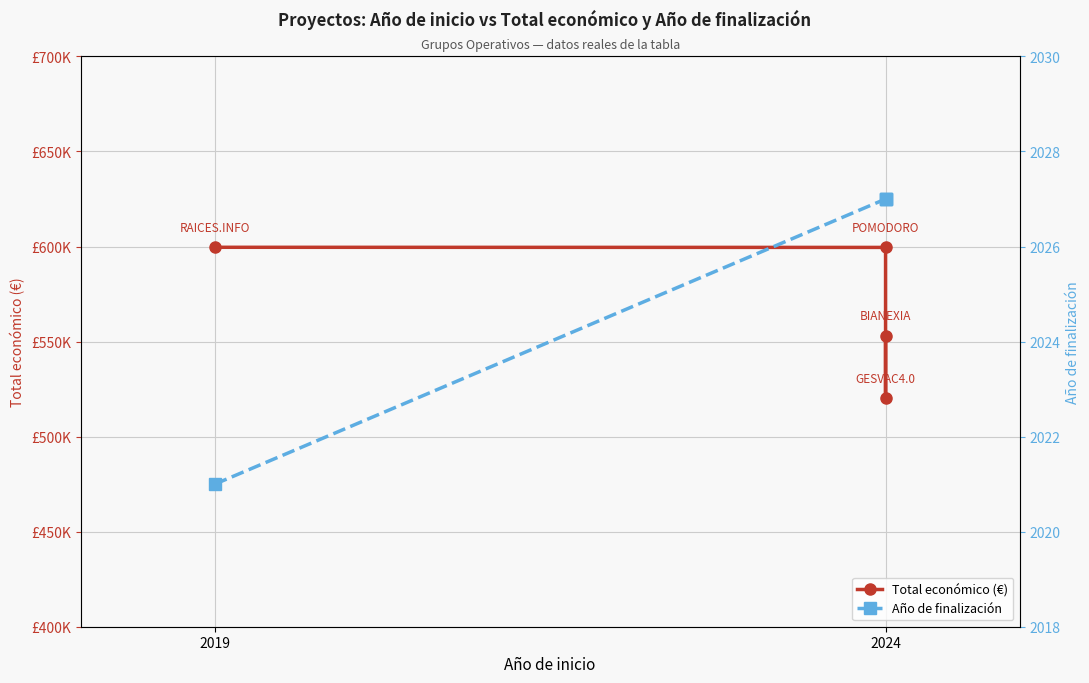

True or false: Total económico (€) and Año de finalización intersect in this chart.

False